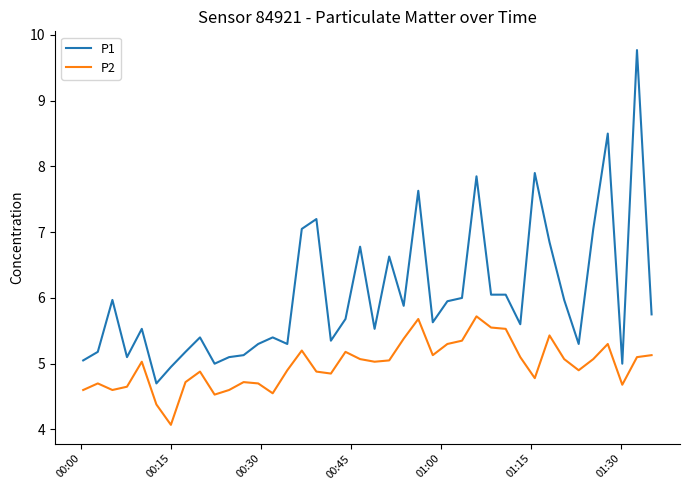

Rank the series by their average value, from highest to lowest.

P1, P2